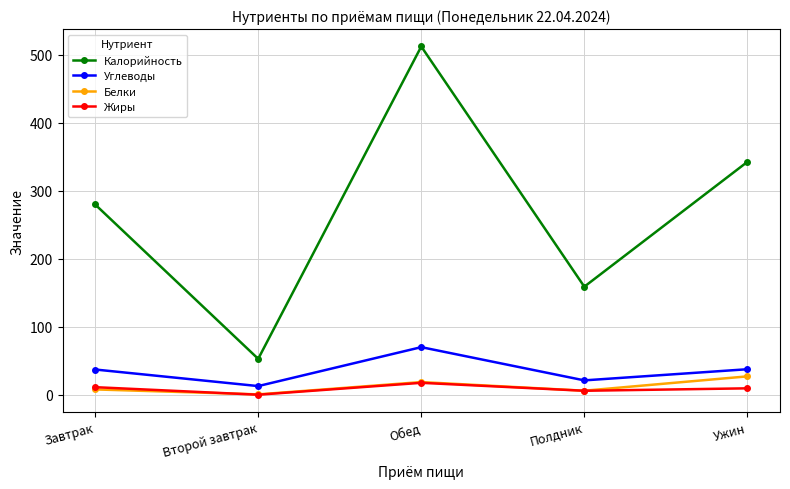

True or false: Калорийность and Белки intersect in this chart.

False